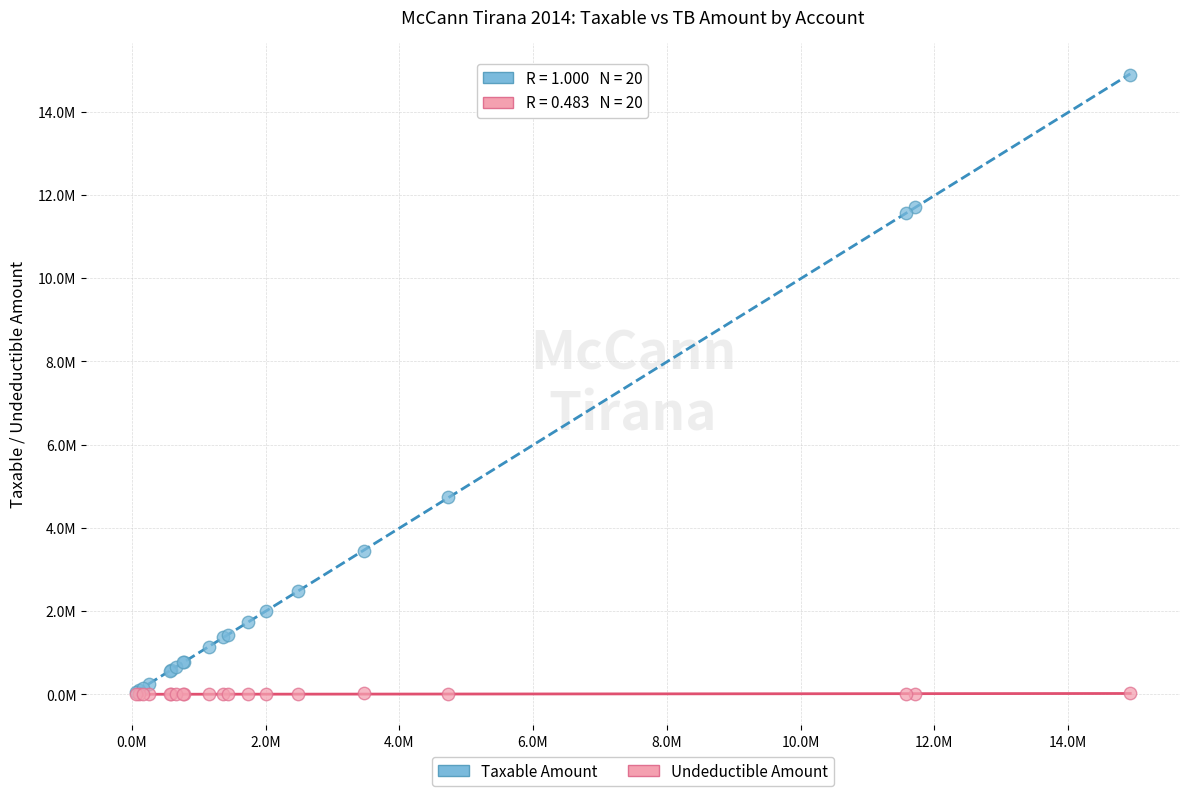

What are all the series names shown in the legend?

Taxable Amount, Undeductible Amount